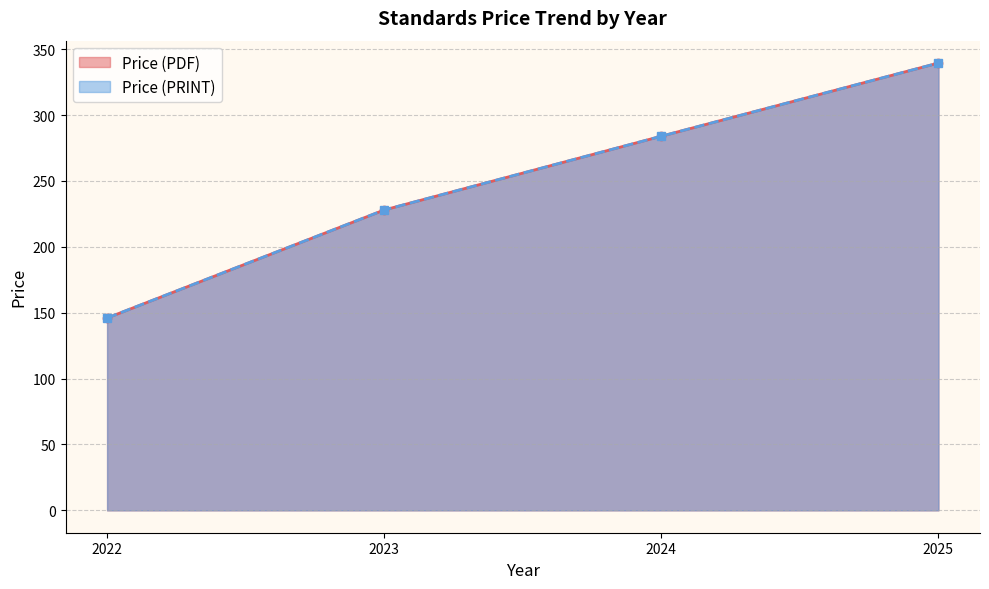

Which series changed the most between 2022 and 2024?

Price (PDF)